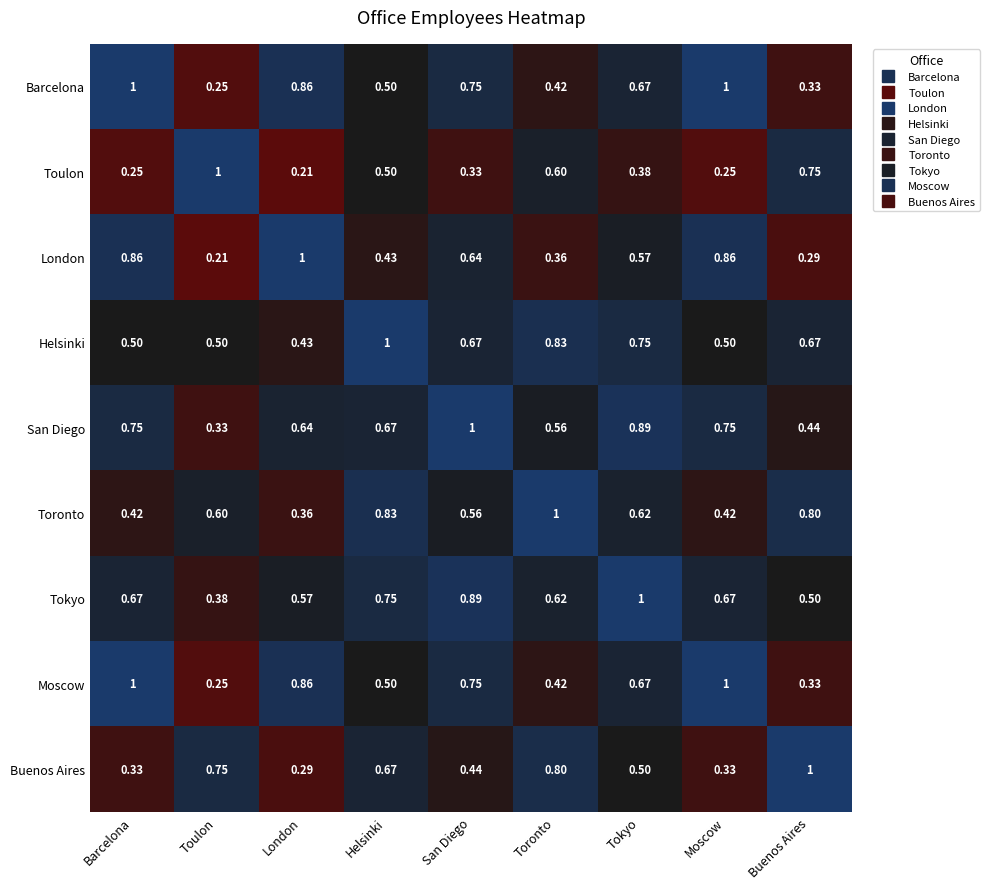

At which label does Buenos Aires reach its minimum?

London